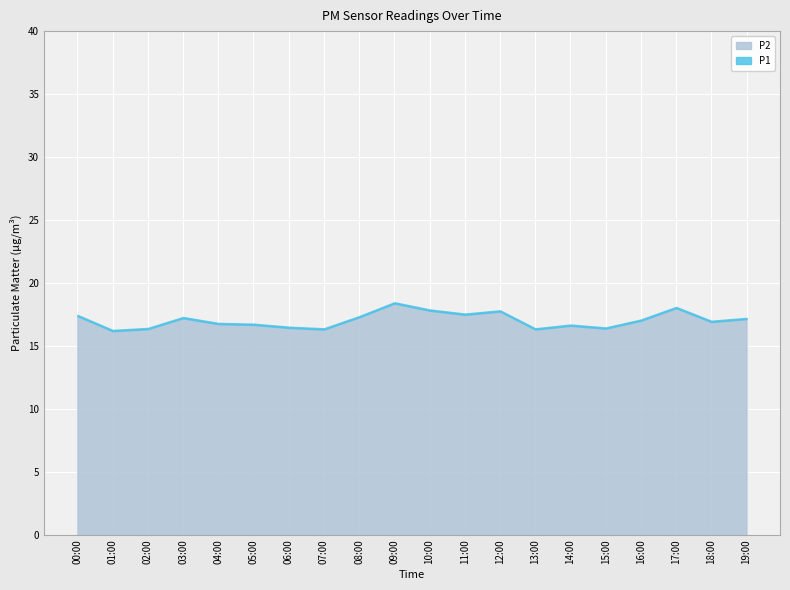

What position from the left is 05:00?

6